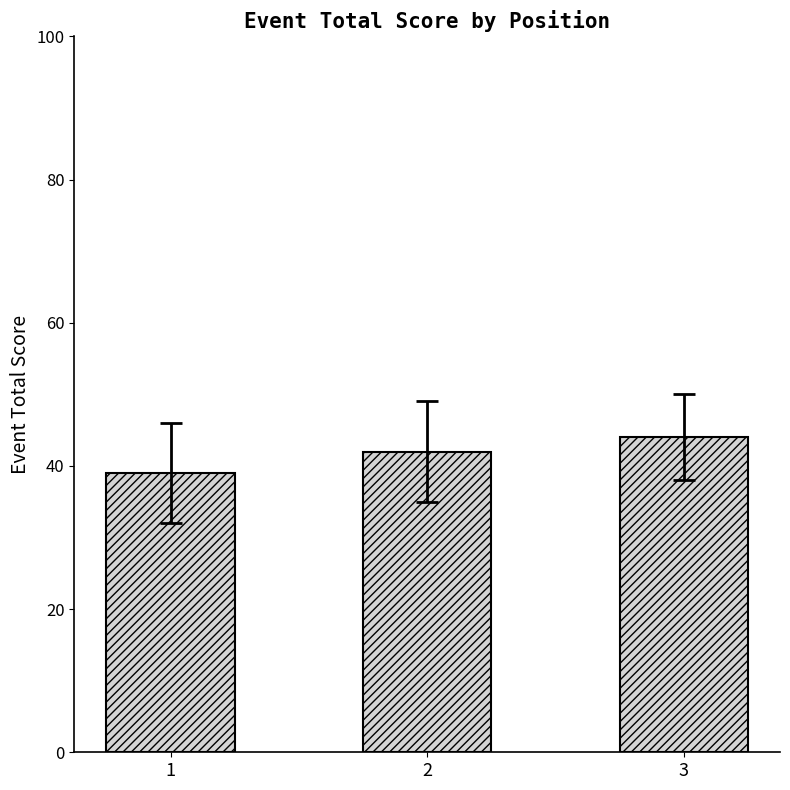

Which label corresponds to the smallest value in the chart?

1